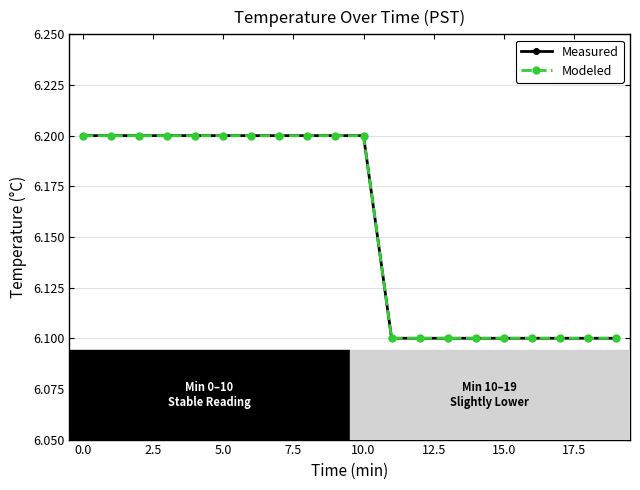

How many Modeled values are between 6 and 7?

20